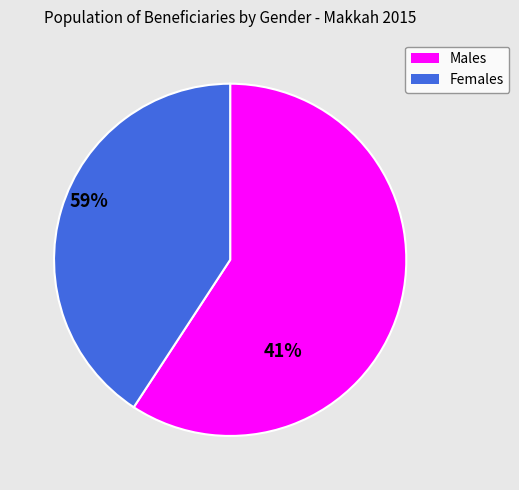

Between Females and Males, which is larger?

Males